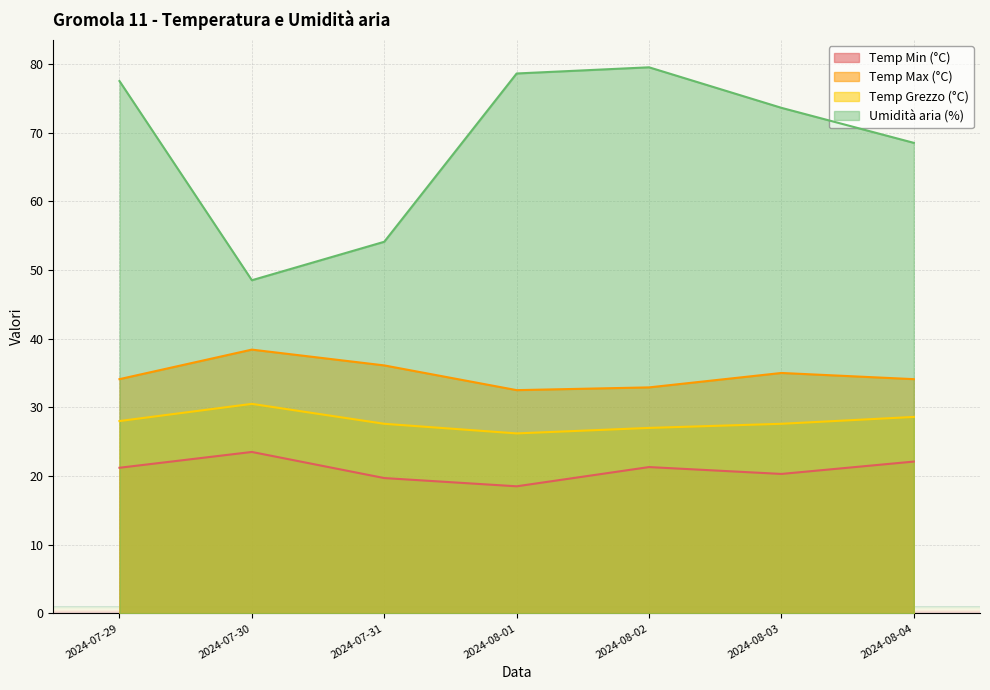

How many lines are shown in the chart?

4